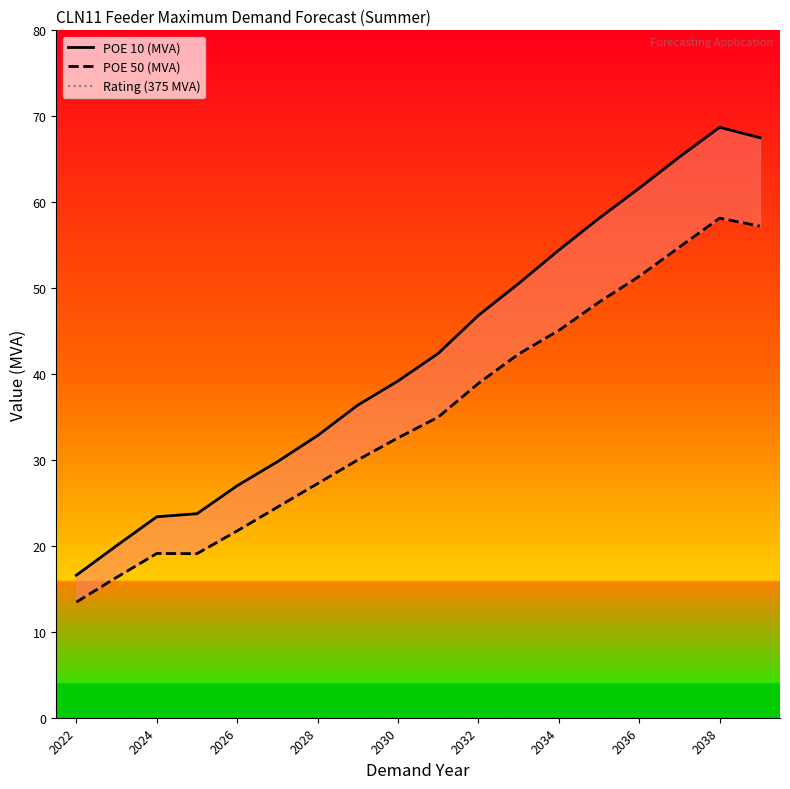

What is the value of the POE 10 (MVA) point at the 2nd from the left?

20.0